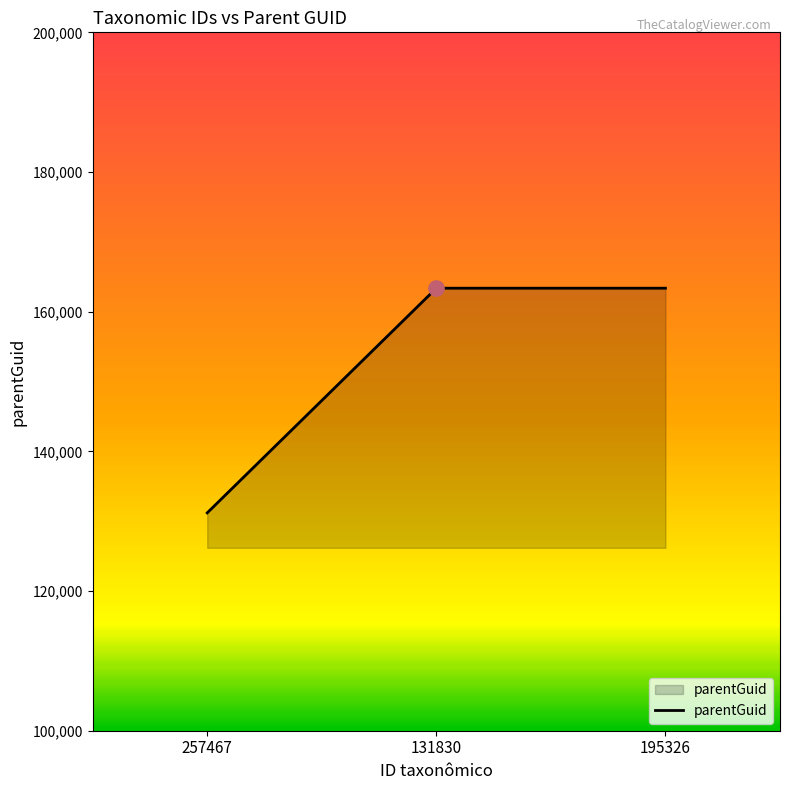

What is the ratio of the value at 195326 to the value at 257467?

1.2